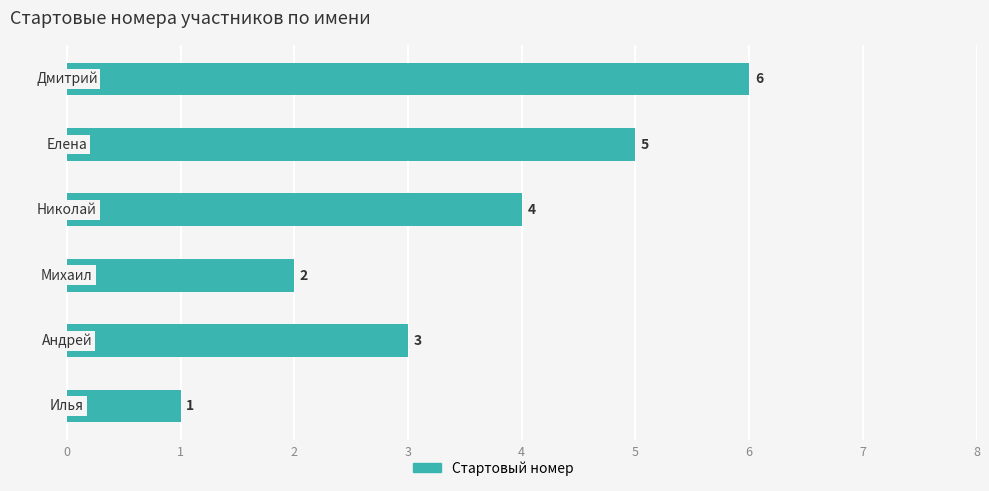

What is the maximum value shown in the chart?

6